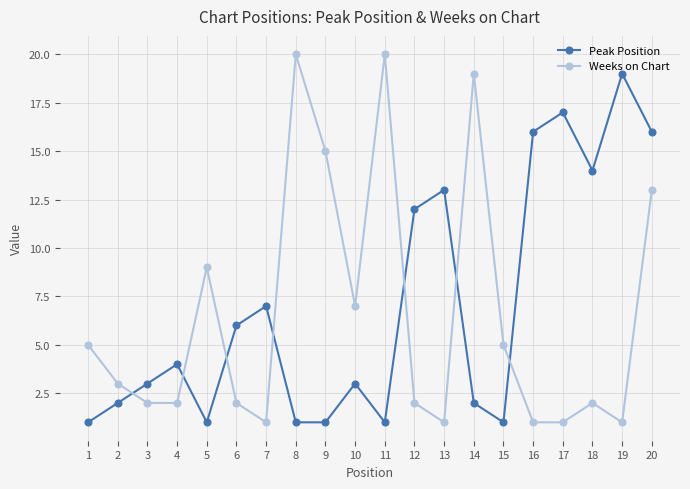

Does the chart display data point markers on the line(s)?

Yes